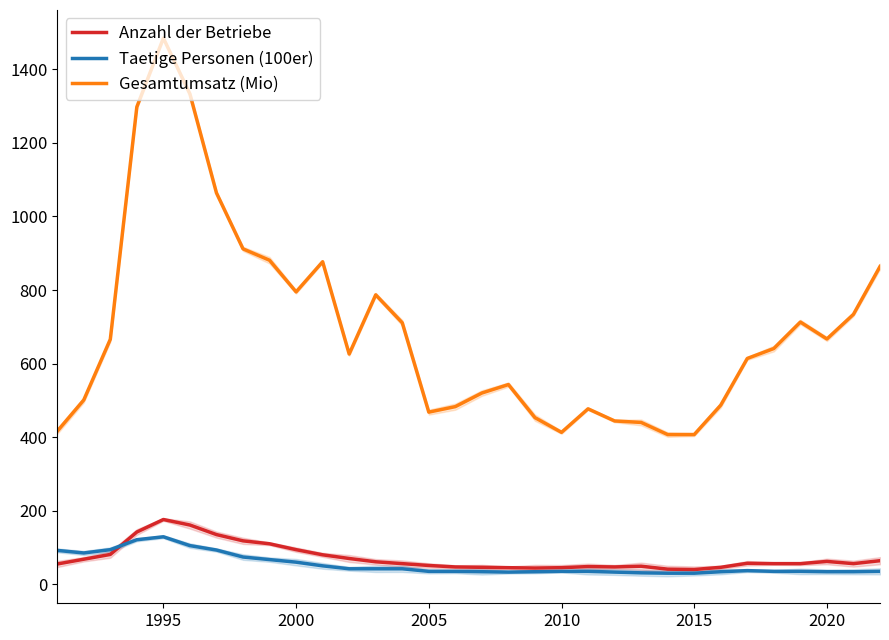

Count the number of data series in this chart.

3